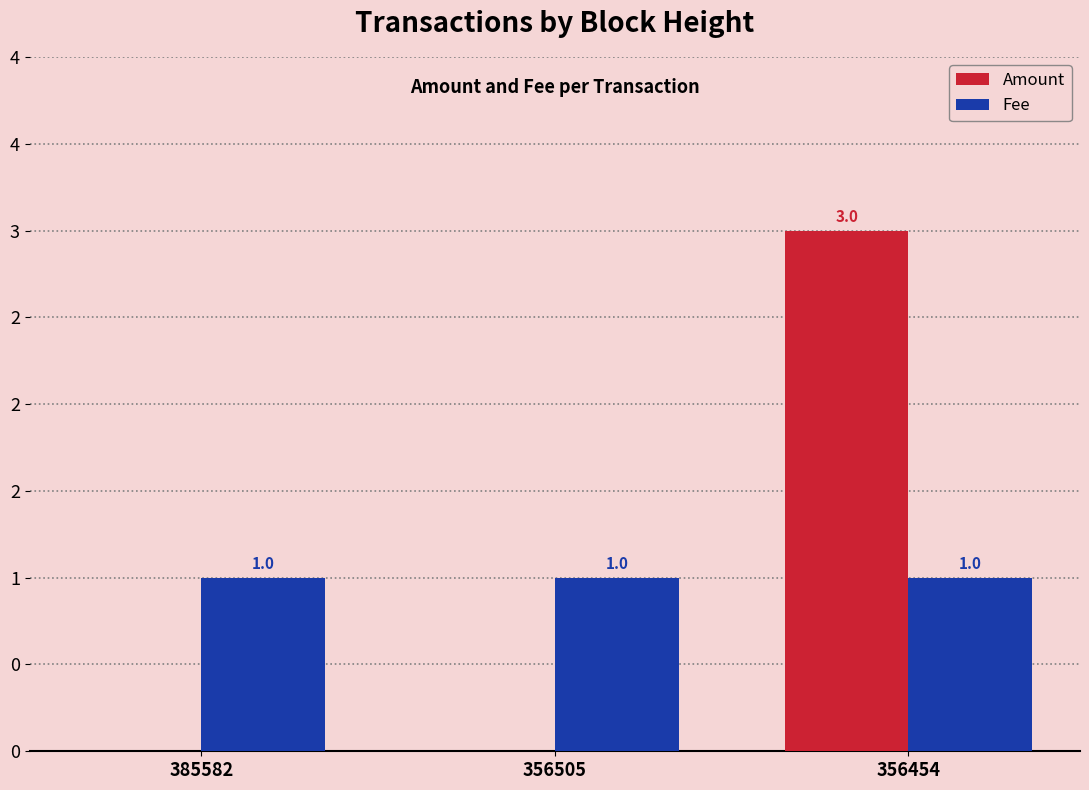

At which label is Amount closest to 1?

385582